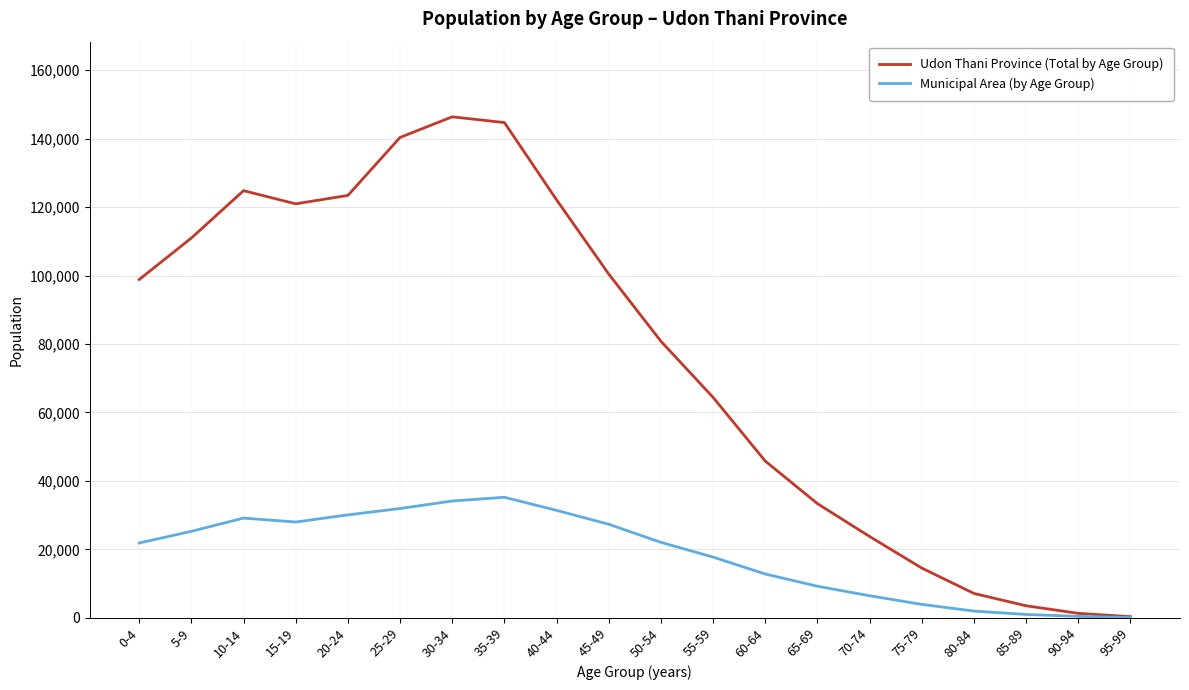

List the series in order of their overall mean, highest first.

Udon Thani Province (Total by Age Group), Municipal Area (by Age Group)